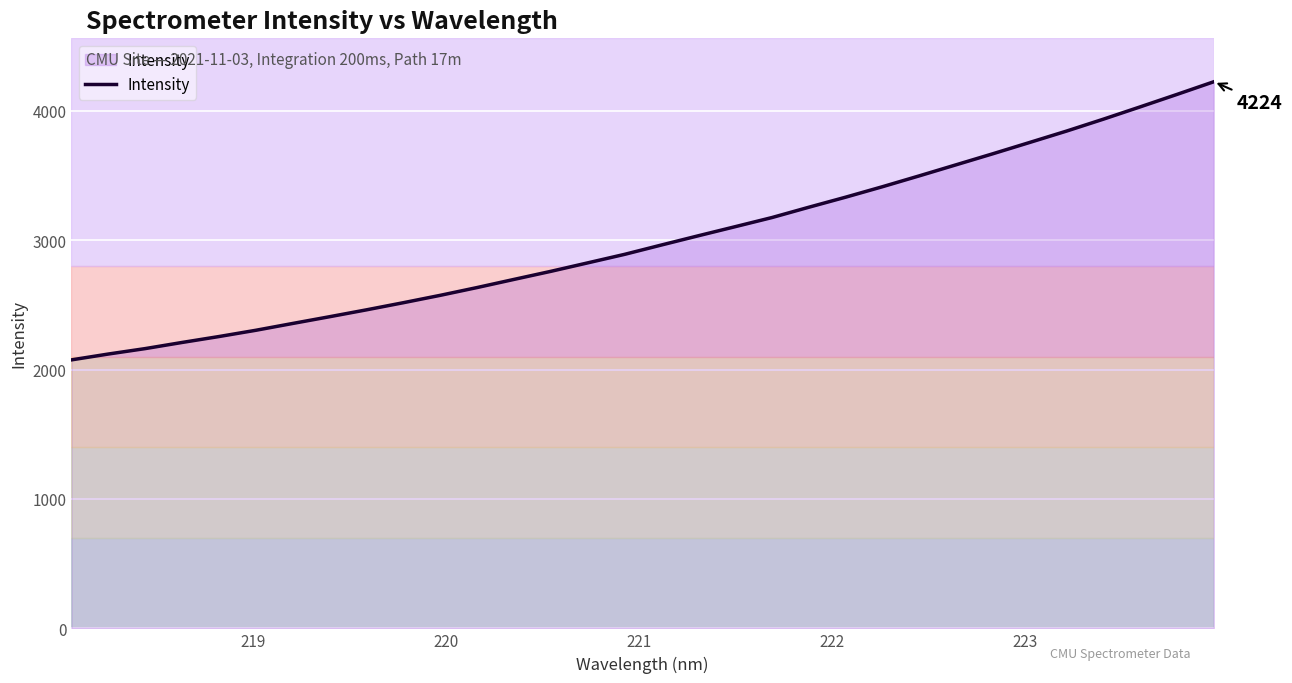

How many values exceed 2962?

16